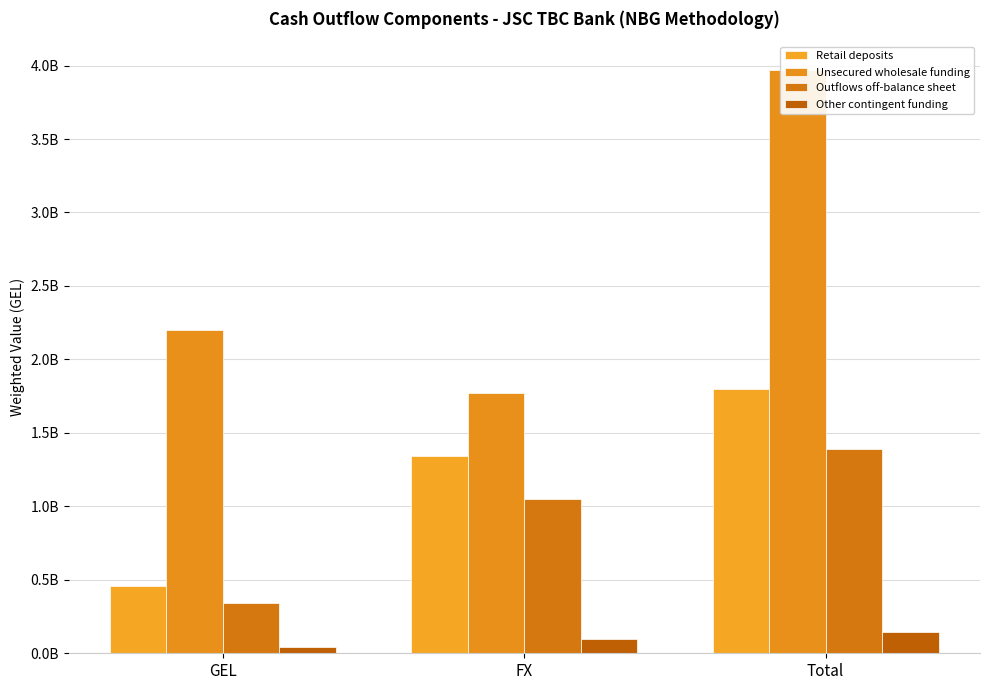

Where is Outflows off-balance sheet nearest to the value 868174657?

FX